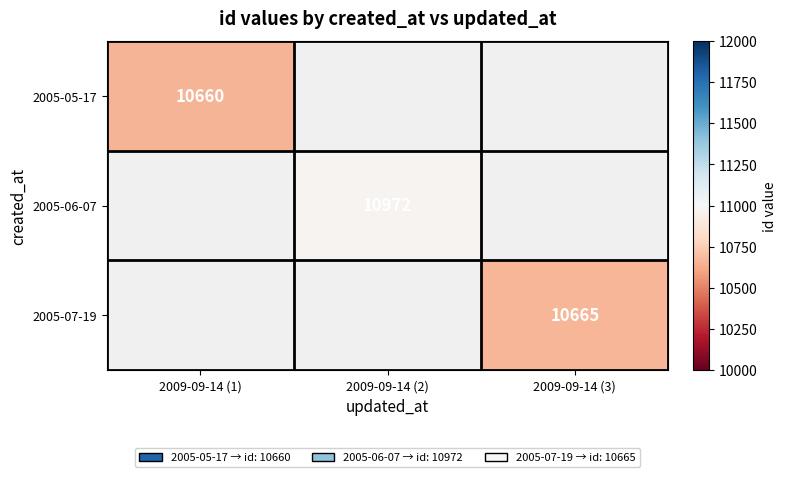

Is it true that 2005-06-07 equals 5002 at 2009-09-14 (2)?

False